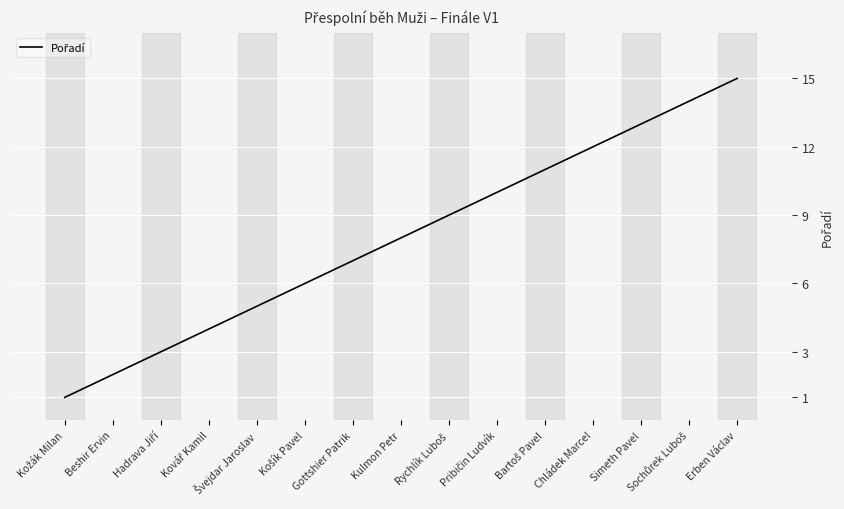

What position from the right is Kulmon Petr?

8